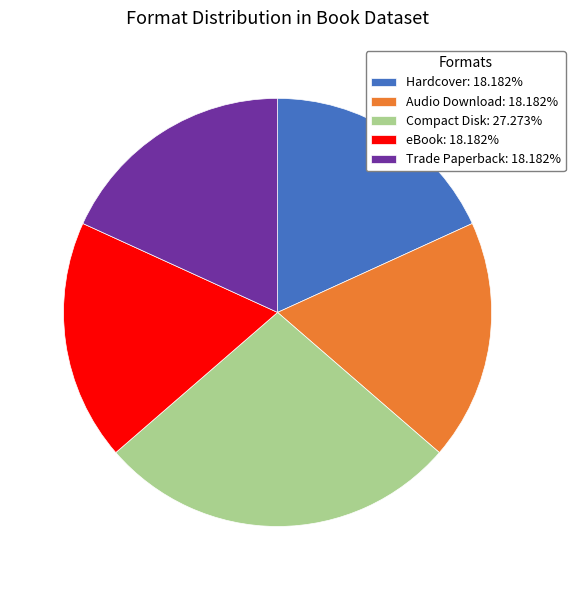

Combined, do Audio Download: 18.182% and eBook: 18.182% account for over 50%?

No